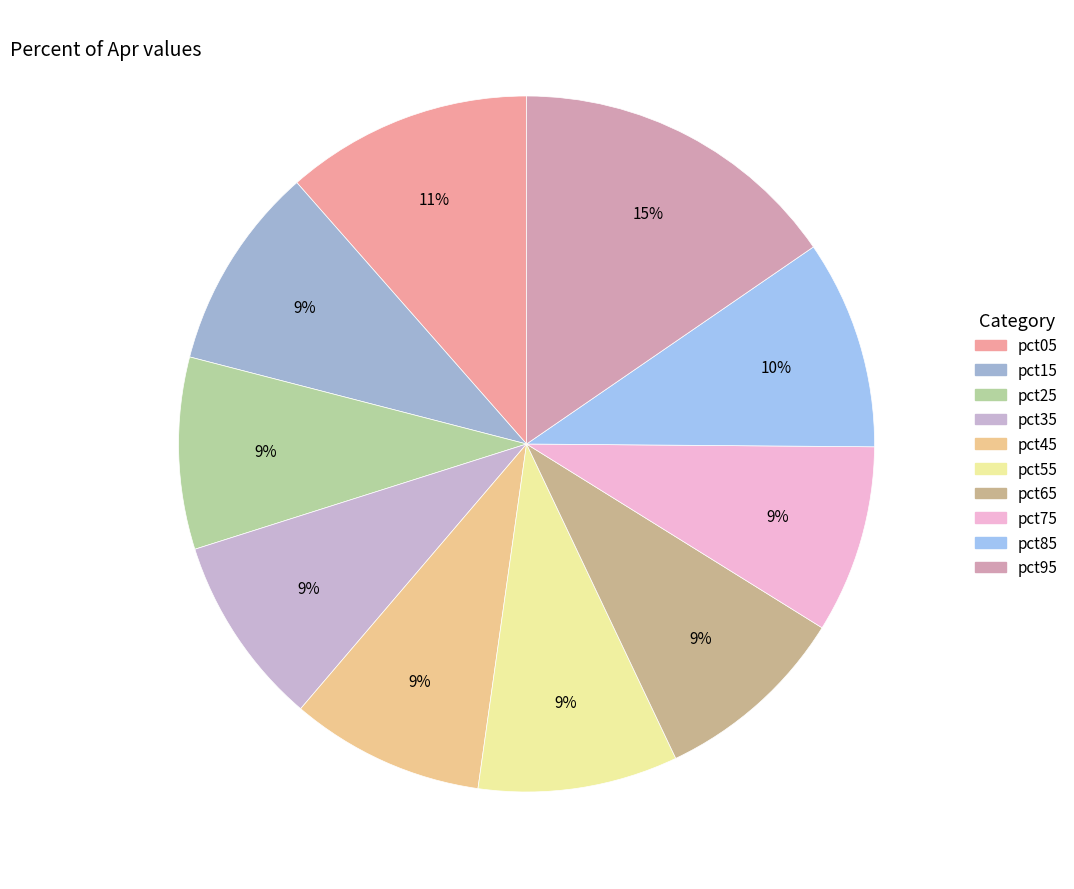

The pct15 slice represents 9% of the pie. True or false?

True